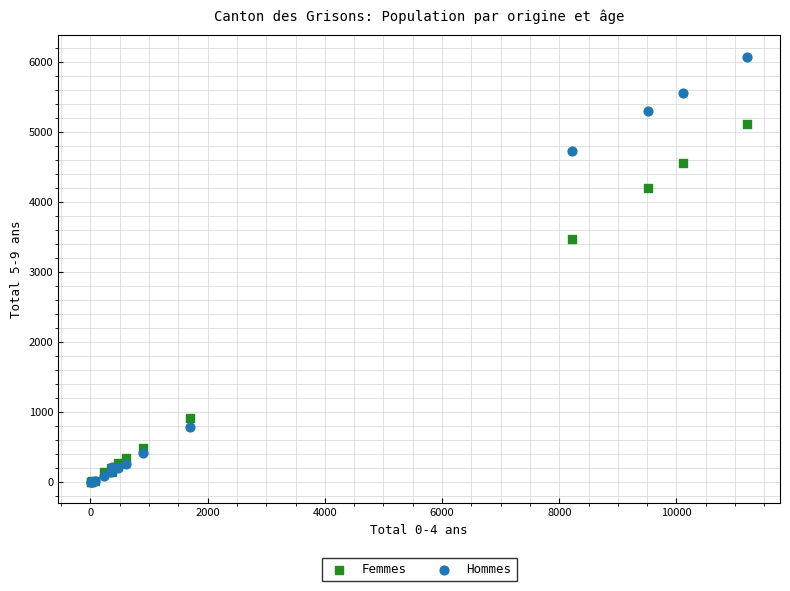

In the Femmes series, what Y value is closest to 2563?

3482